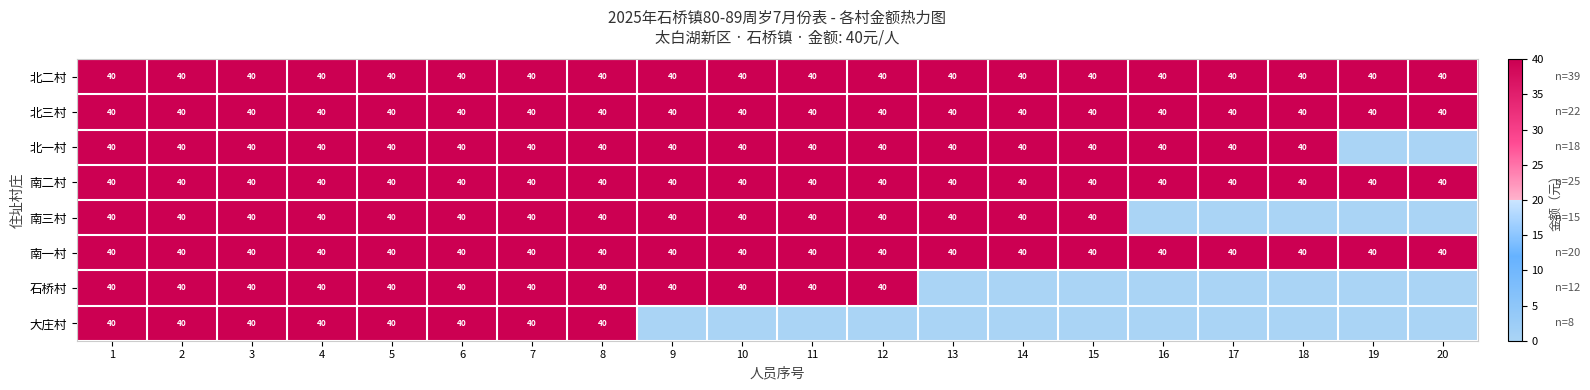

What value does the 北三村 series have at 20?

40